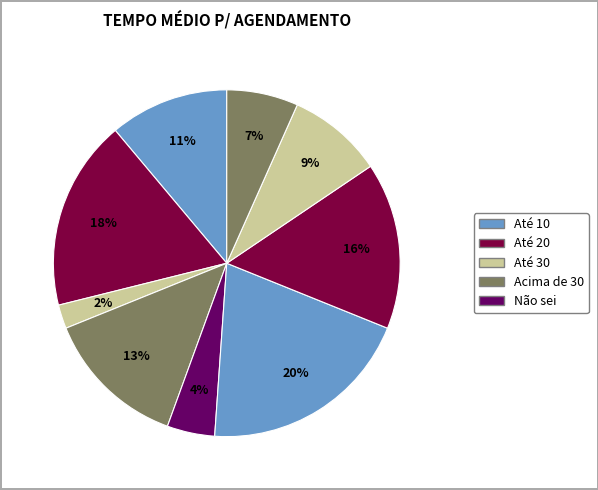

Count the number of slices in the pie.

9